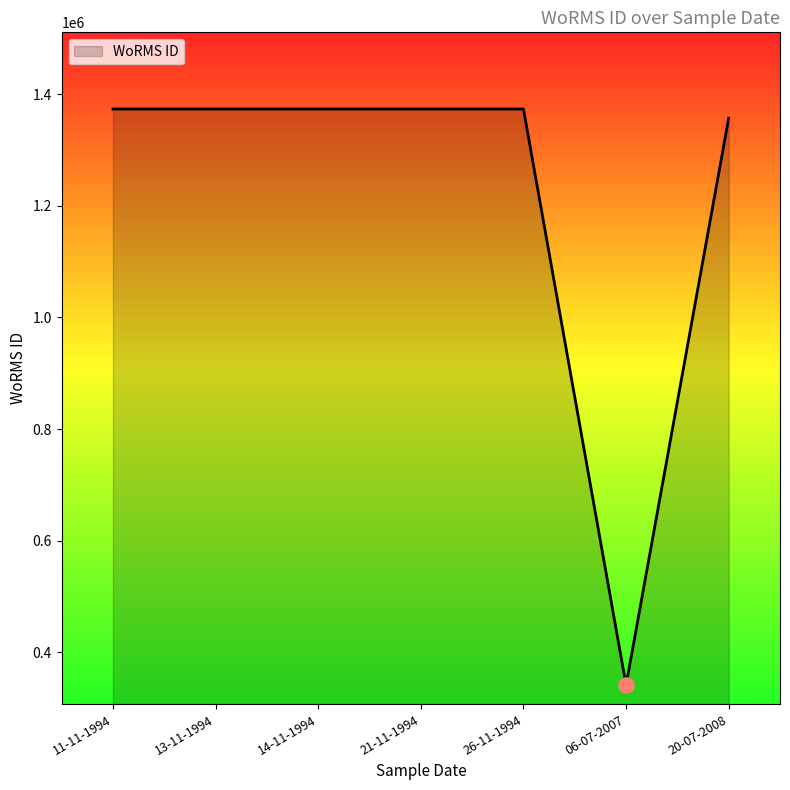

What is the ratio of the value at 06-07-2007 to the value at 21-11-1994?

0.2